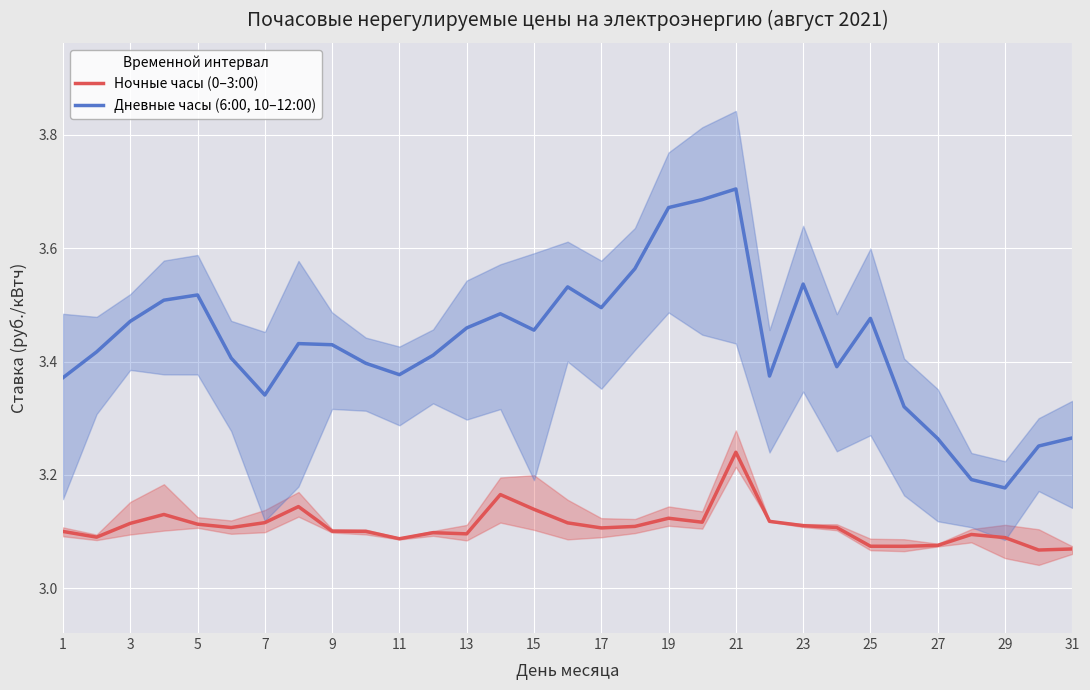

How many categories are shown in the chart?

31